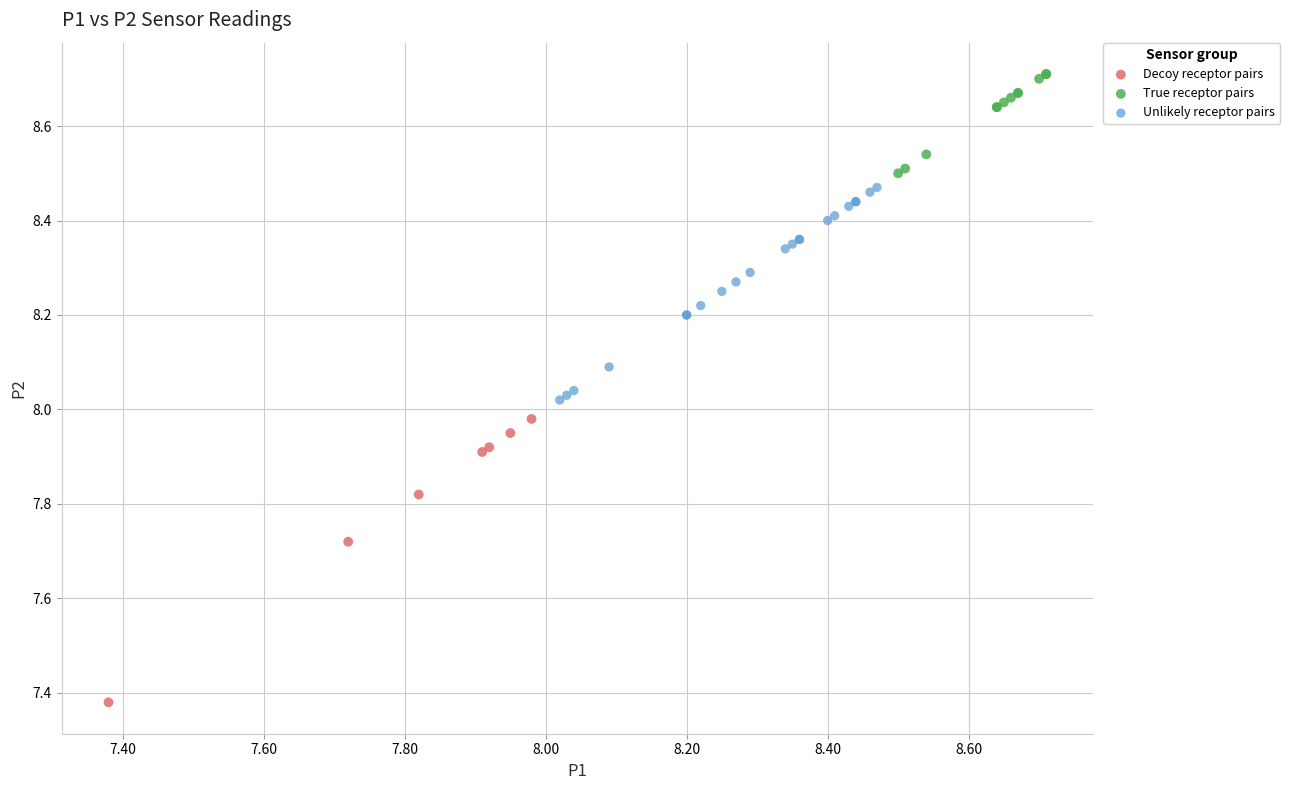

Which series reaches the maximum Y coordinate?

True receptor pairs